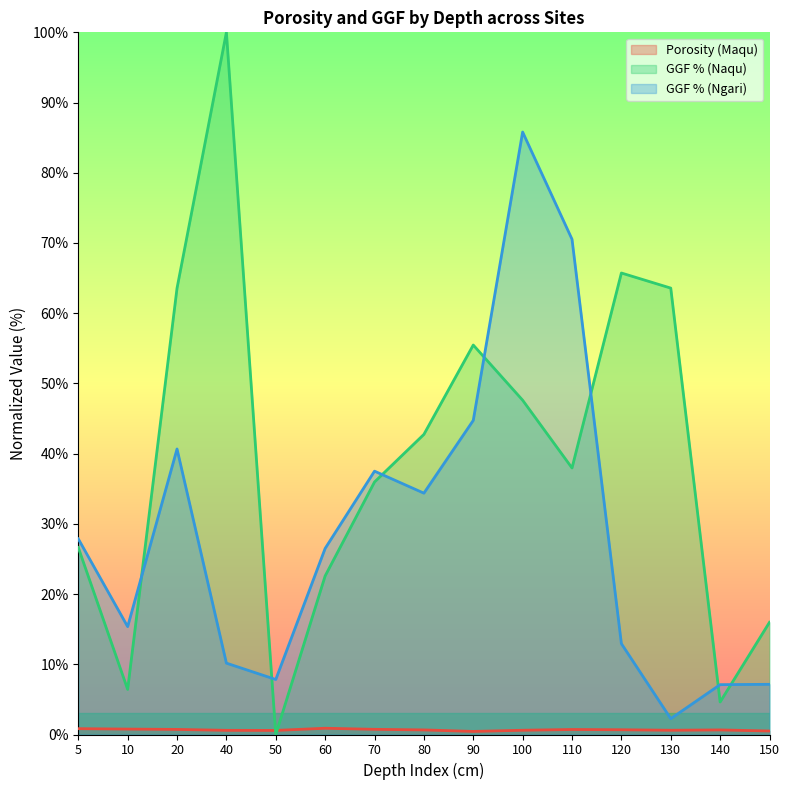

Which series has the largest total across all categories?

GGF % (Naqu)